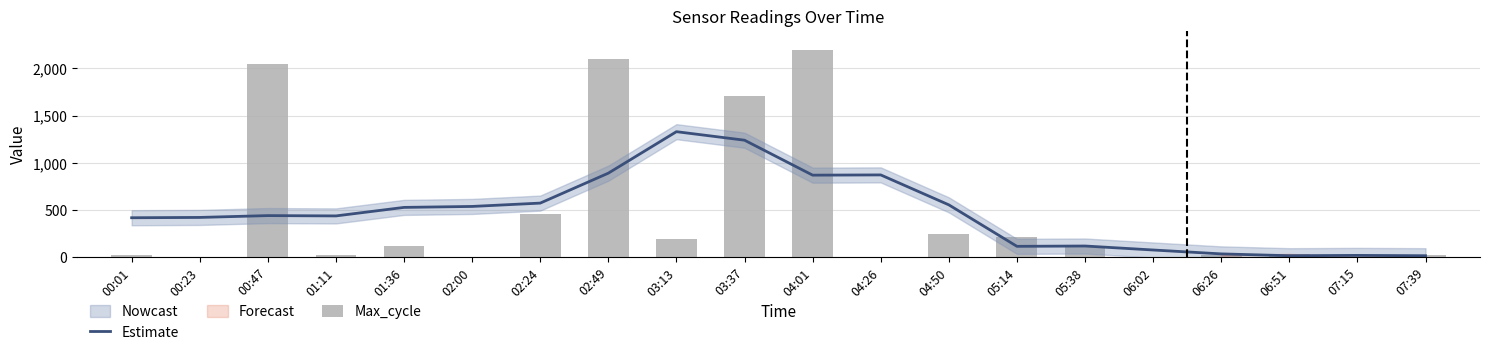

At which label is Max_cycle closest to 1100?

03:37